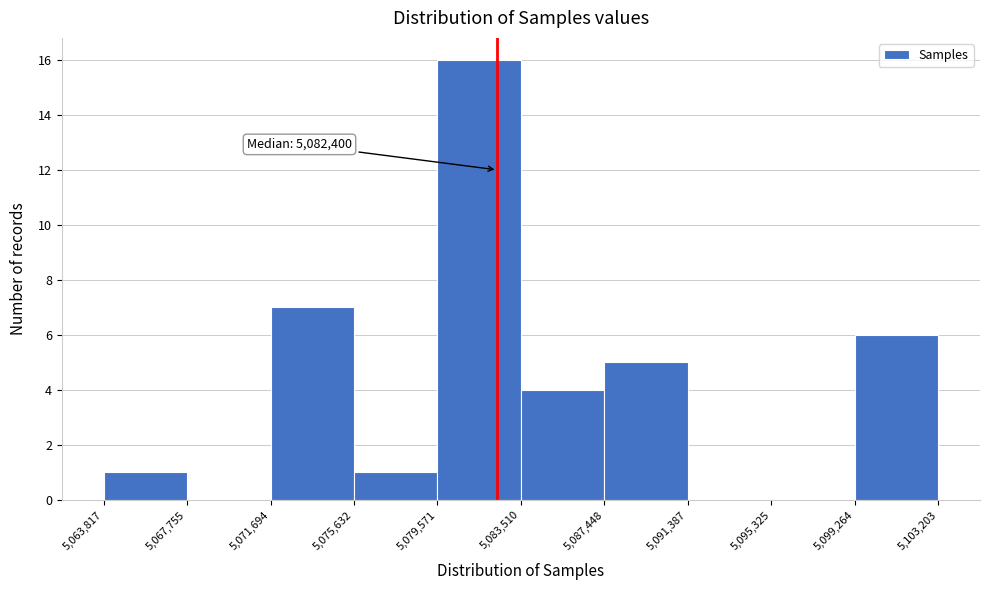

Over which range of the x-axis is the bar tallest?

5,079,571 to 5,083,510